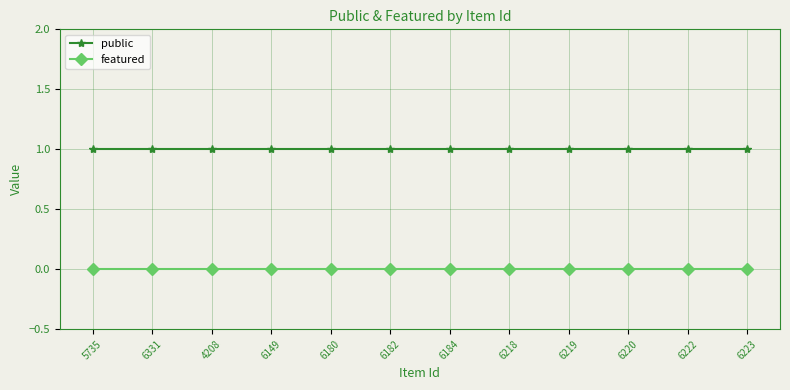

How many distinct data groups are displayed?

2